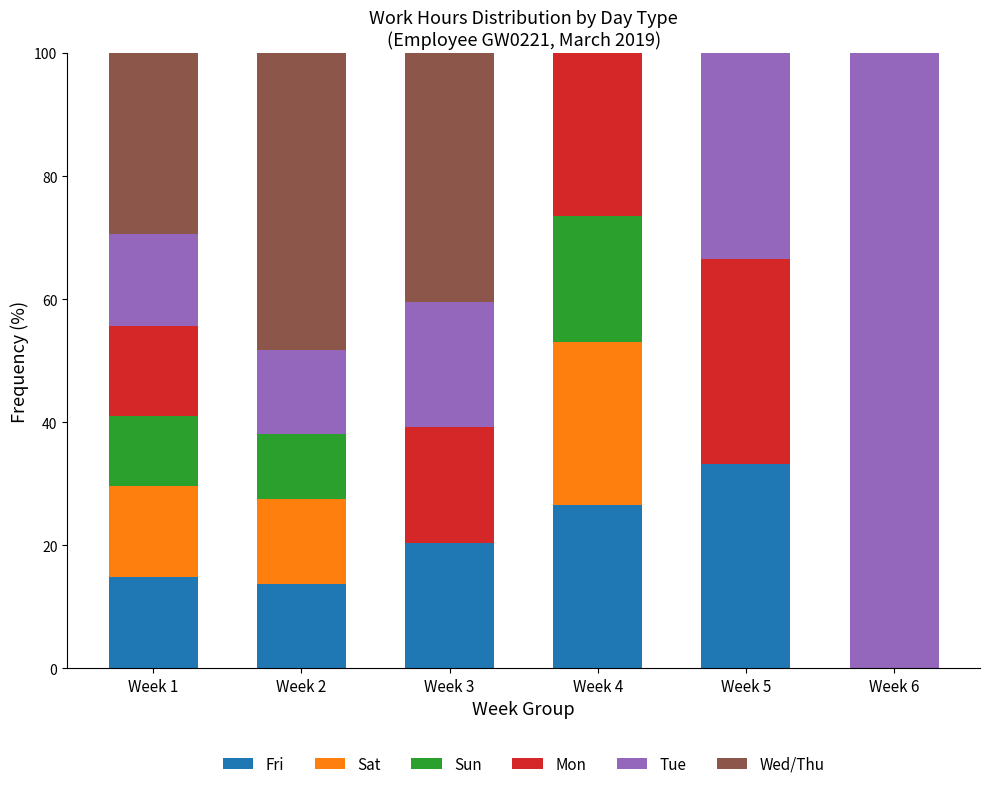

What is the total value across all series at Week 4?

100.0